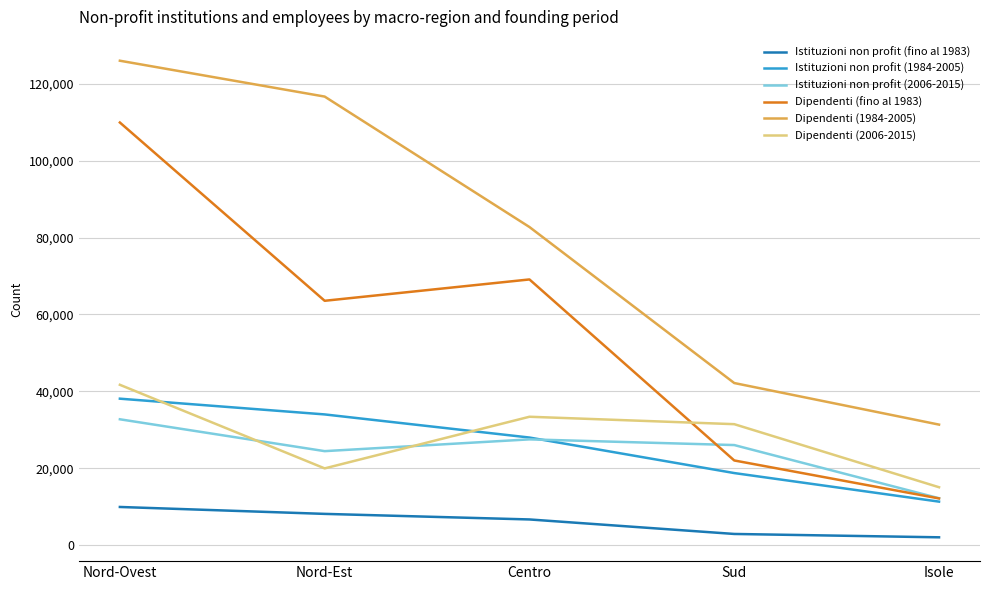

Between Centro and Sud, which series saw the biggest shift?

Dipendenti (fino al 1983)